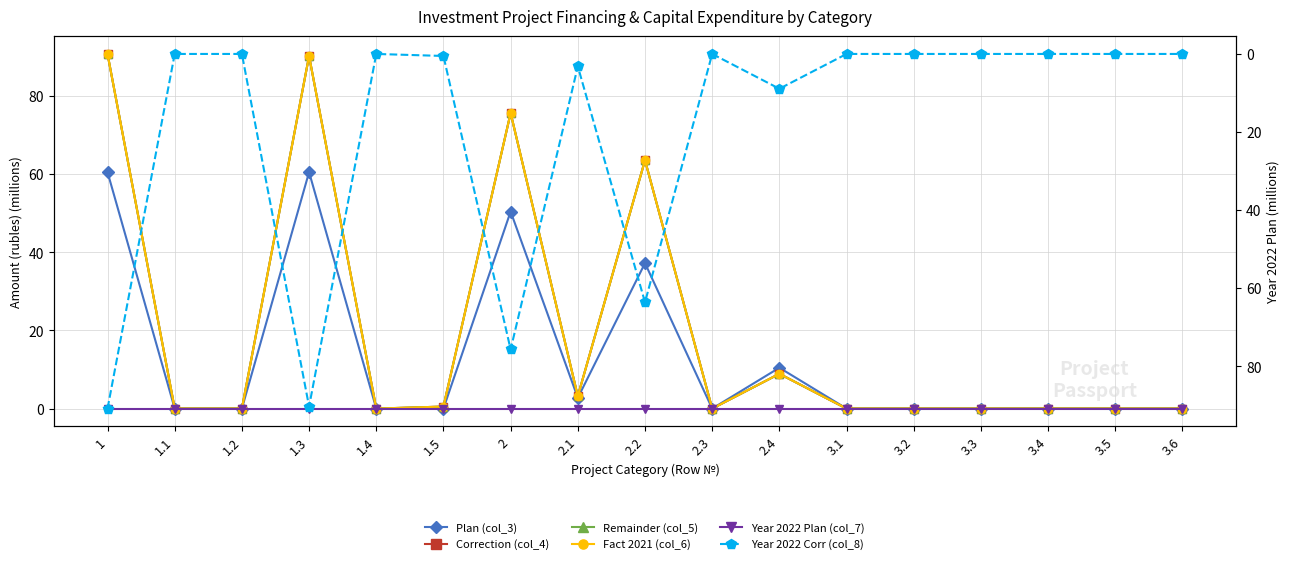

The Plan (col_3) series shows 28.4 at 3.4. True or false?

False